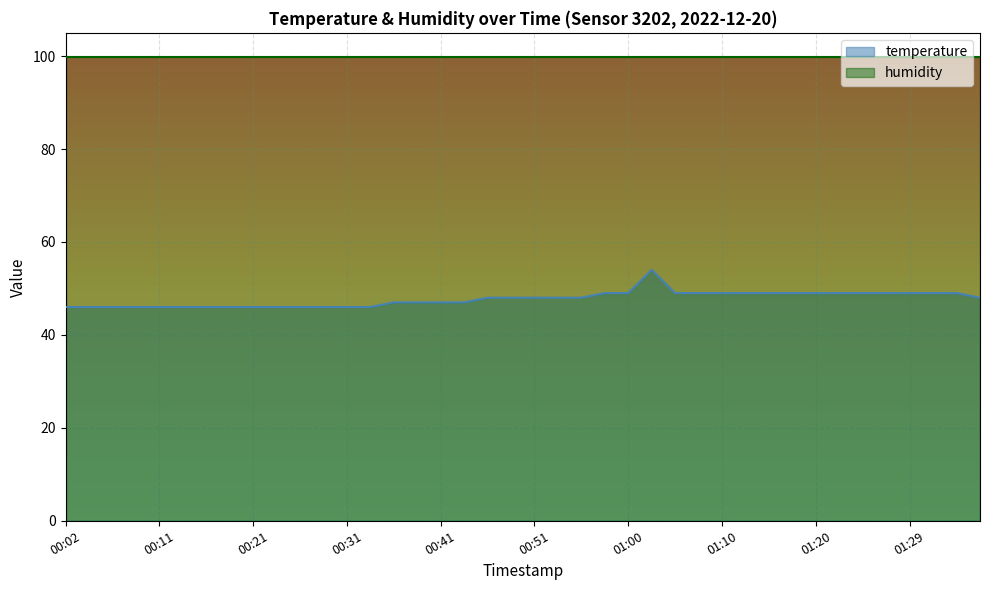

What is the maximum value shown in the chart?

99.9